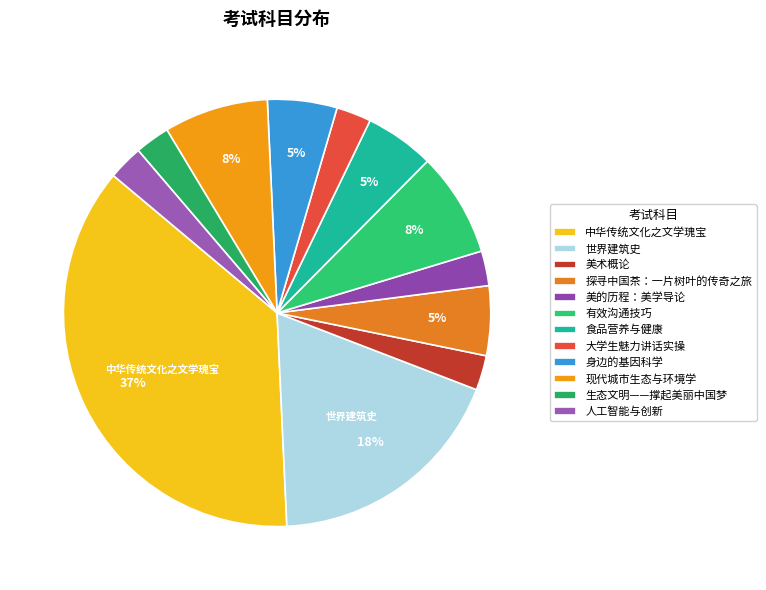

Combined, do 中华传统文化之文学瑰宝 and 身边的基因科学 account for over 50%?

No